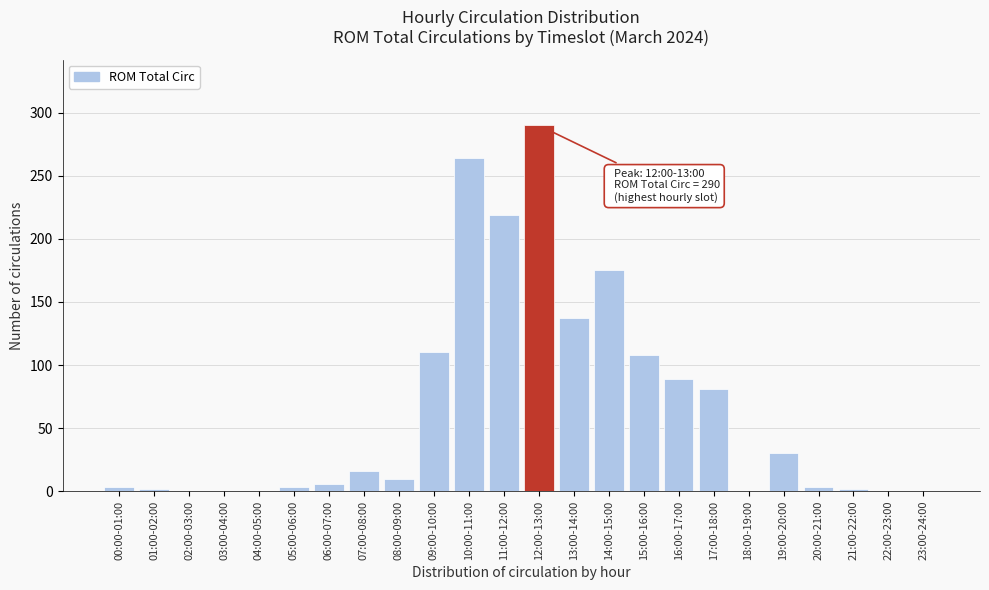

Between 17:00-18:00 and 04:00-05:00, which is larger?

17:00-18:00